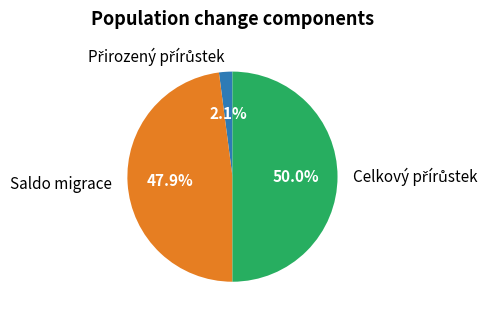

How much of the chart is everything except Saldo migrace?

52.1%